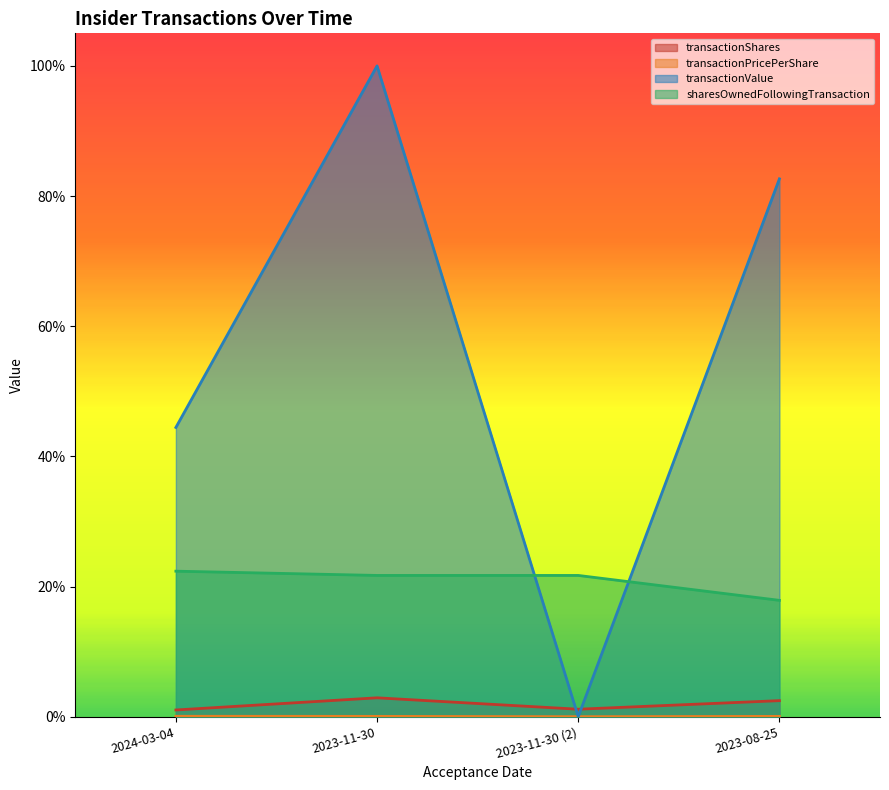

True or false: transactionShares and transactionPricePerShare cross at least once.

False